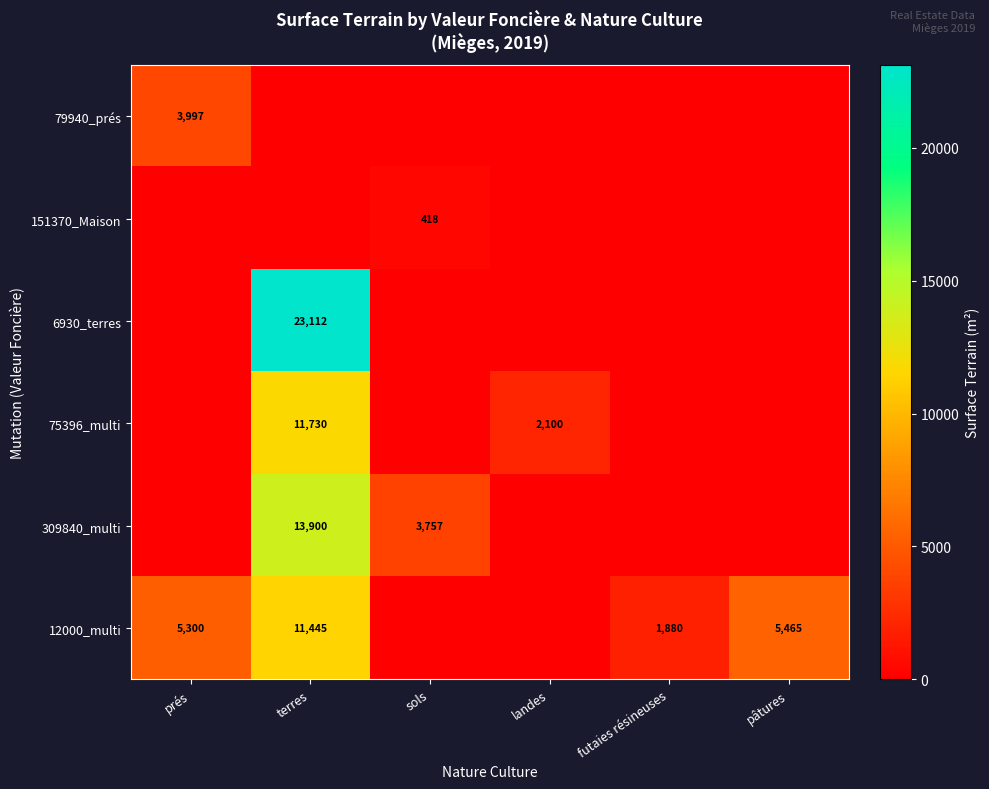

Is the value of 6930_terres at terres greater than the value of 151370_Maison at sols?

Yes